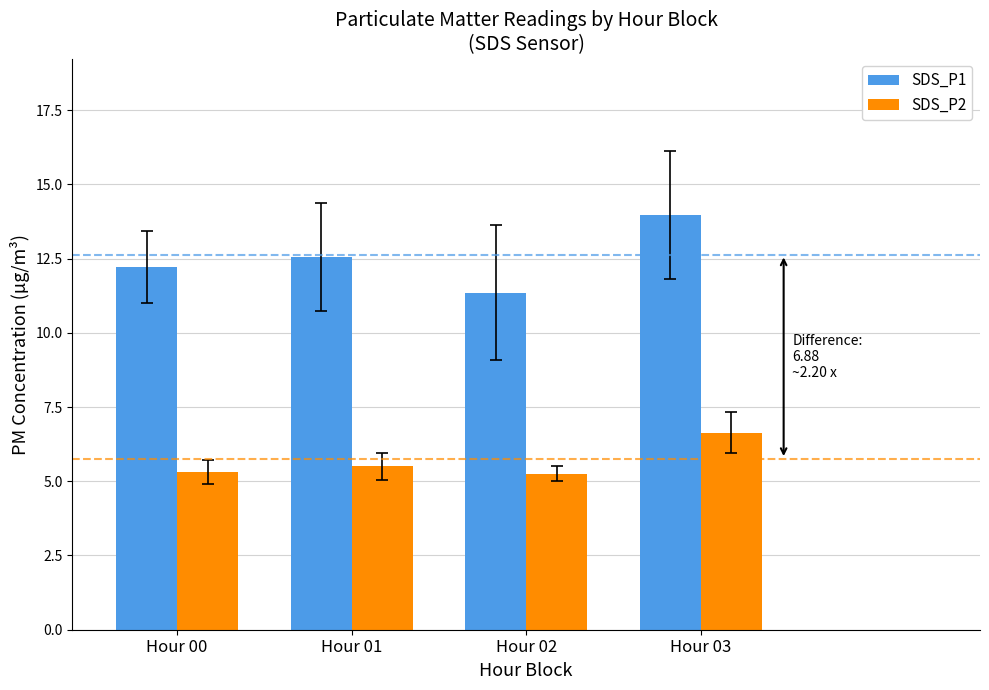

What is the difference between the highest and lowest values at Hour 02?

6.1